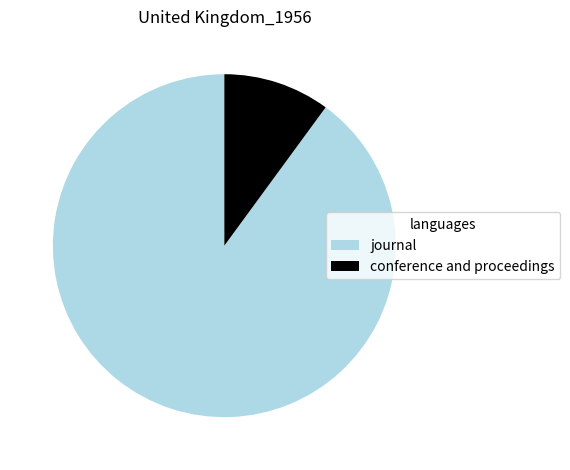

How many segments does this pie chart have?

2